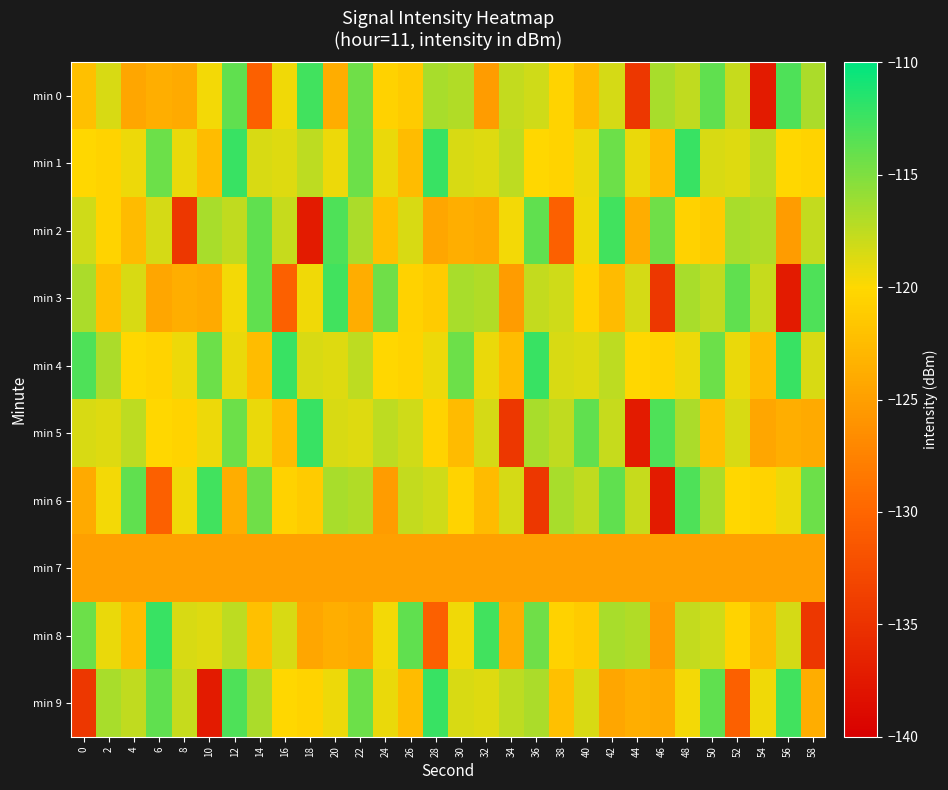

What is the total value across all series at 16?

-1205.7